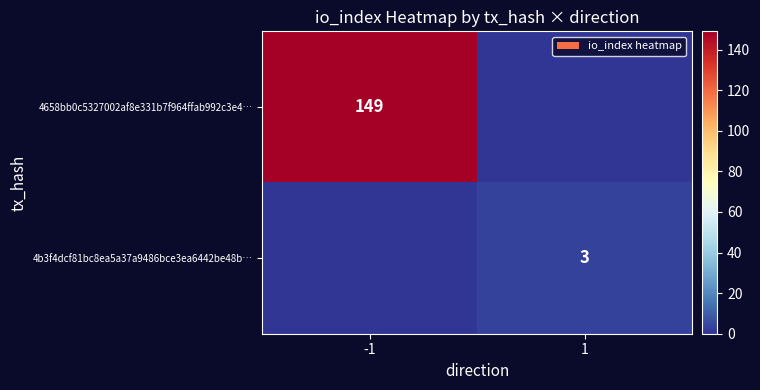

How many distinct data groups are displayed?

2